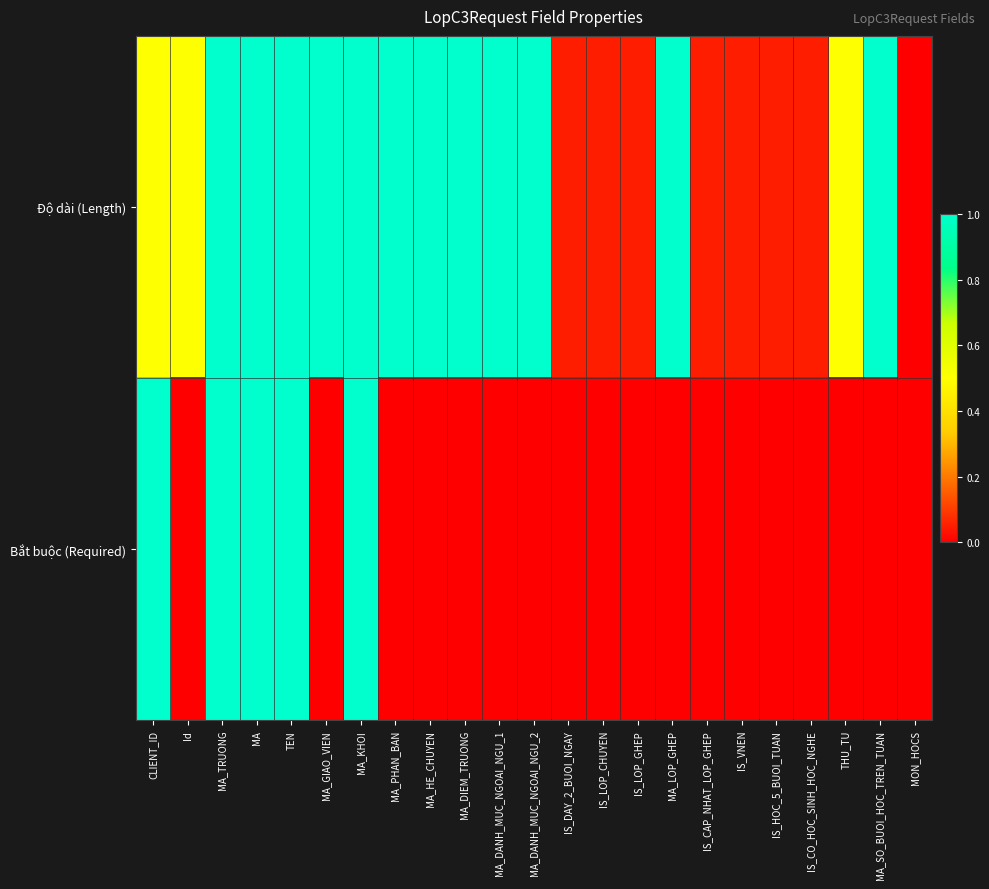

Reading left to right, transcribe all the data shown in this chart.

Độ dài (Length): CLIENT_ID=0.5	Id=0.5	MA_TRUONG=1.0	MA=1.0	TEN=1.0	MA_GIAO_VIEN=1.0	MA_KHOI=1.0	MA_PHAN_BAN=1.0	MA_HE_CHUYEN=1.0	MA_DIEM_TRUONG=1.0	MA_DANH_MUC_NGOAI_NGU_1=1.0	MA_DANH_MUC_NGOAI_NGU_2=1.0	IS_DAY_2_BUOI_NGAY=0.1	IS_LOP_CHUYEN=0.1	IS_LOP_GHEP=0.1	MA_LOP_GHEP=1.0	IS_CAP_NHAT_LOP_GHEP=0.1	IS_VNEN=0.1	IS_HOC_5_BUOI_TUAN=0.1	IS_CO_HOC_SINH_HOC_NGHE=0.1	THU_TU=0.5	MA_SO_BUOI_HOC_TREN_TUAN=1.0	MON_HOCS=0.0
Bắt buộc (Required): CLIENT_ID=1.0	Id=0.0	MA_TRUONG=1.0	MA=1.0	TEN=1.0	MA_GIAO_VIEN=0.0	MA_KHOI=1.0	MA_PHAN_BAN=0.0	MA_HE_CHUYEN=0.0	MA_DIEM_TRUONG=0.0	MA_DANH_MUC_NGOAI_NGU_1=0.0	MA_DANH_MUC_NGOAI_NGU_2=0.0	IS_DAY_2_BUOI_NGAY=0.0	IS_LOP_CHUYEN=0.0	IS_LOP_GHEP=0.0	MA_LOP_GHEP=0.0	IS_CAP_NHAT_LOP_GHEP=0.0	IS_VNEN=0.0	IS_HOC_5_BUOI_TUAN=0.0	IS_CO_HOC_SINH_HOC_NGHE=0.0	THU_TU=0.0	MA_SO_BUOI_HOC_TREN_TUAN=0.0	MON_HOCS=0.0